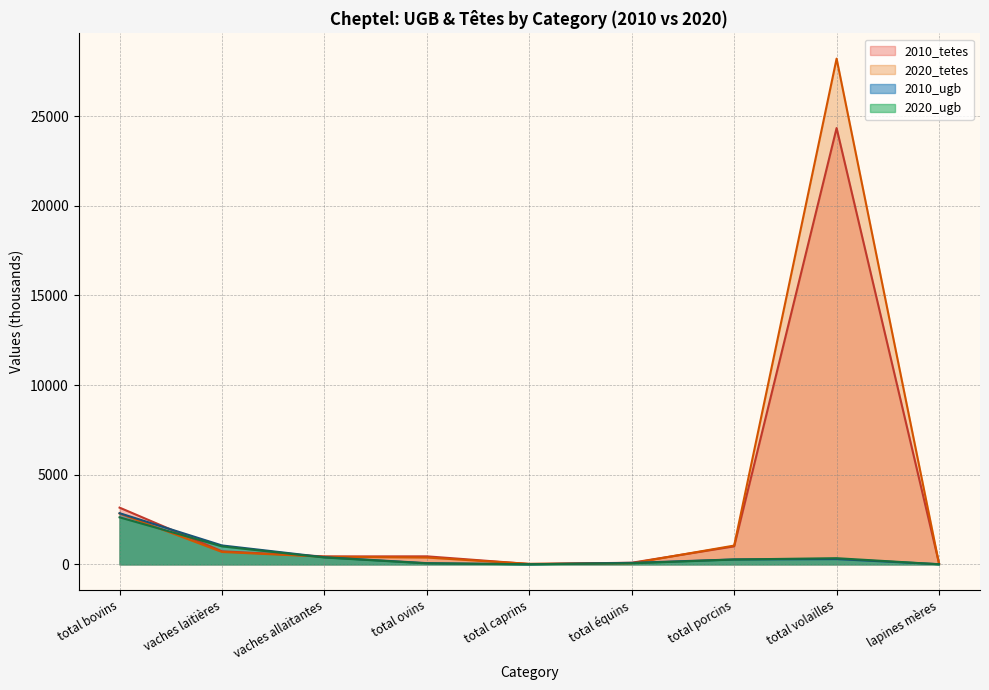

How many data points in 2010_ugb are above 275?

5